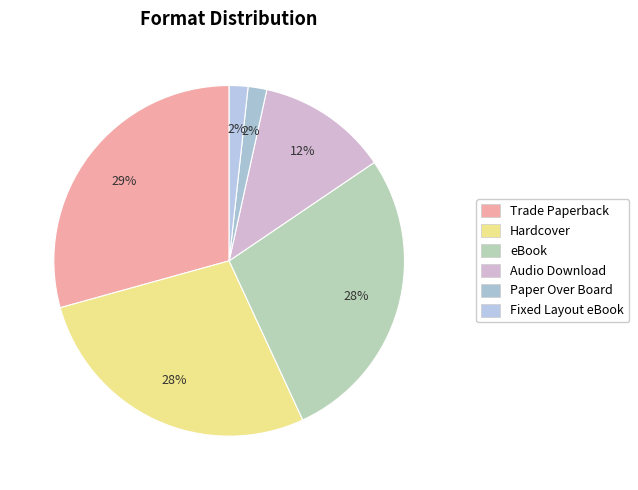

True or false: Trade Paperback accounts for 29% of the total.

True